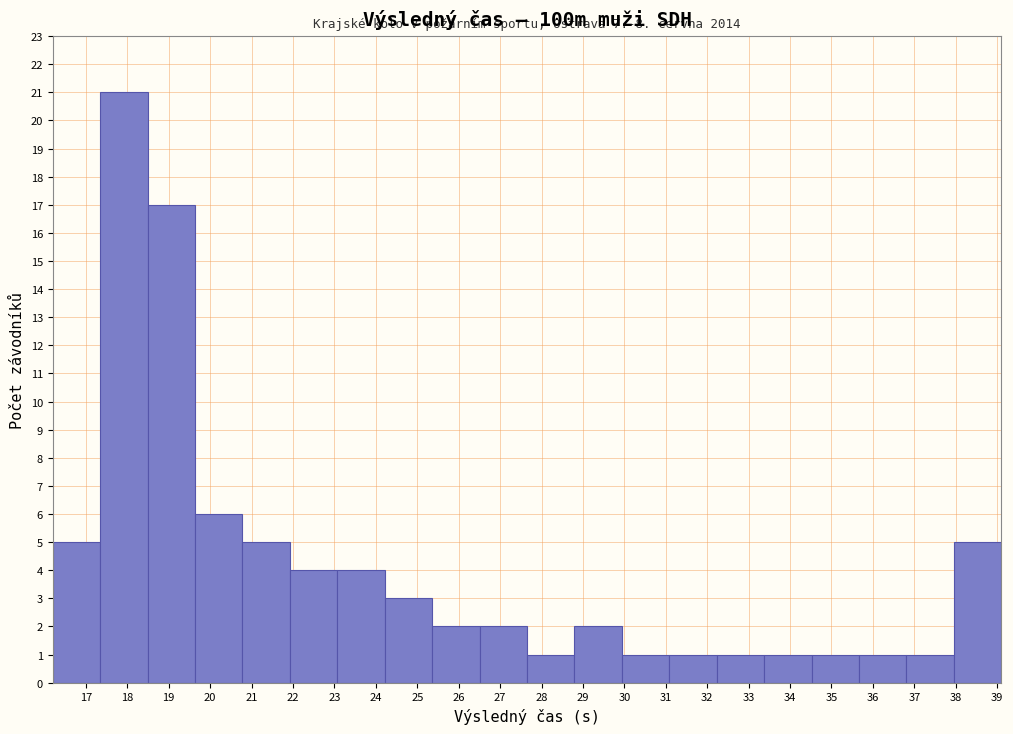

Over which range of the x-axis is the bar tallest?

17.3 to 18.5